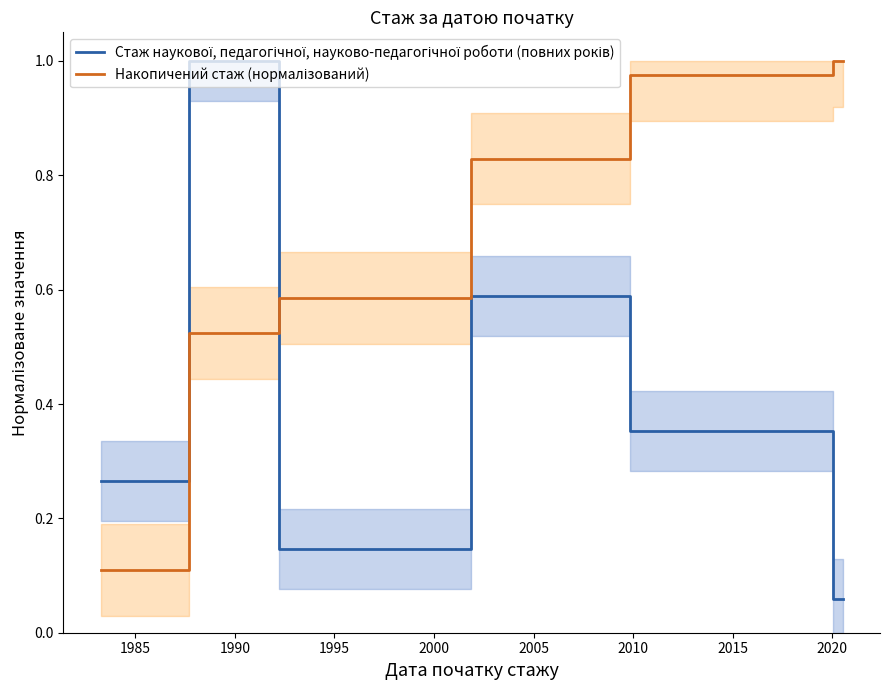

List the series in order of their peak value, highest first.

Стаж наукової, педагогічної, науково-педагогічної роботи (повних років), Накопичений стаж (нормалізований)